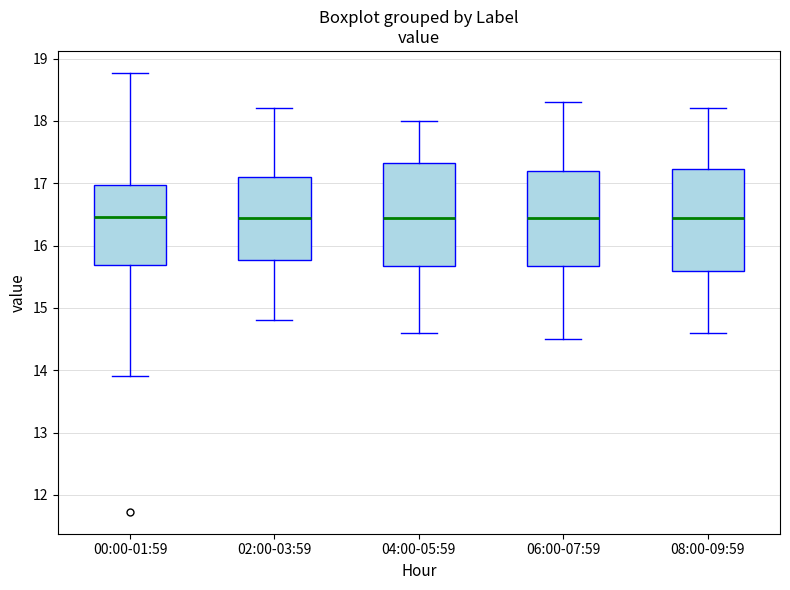

Reading left to right, transcribe this box plot: for each box, give where its median line is, the range the box spans, and where its two whiskers end, as read against the y-axis. The values are not printed on the chart, so give them approximately, as read against the axis.

00:00-01:59: median 16.5, box 15.7 to 17.0, whiskers 13.9 to 18.8
02:00-03:59: median 16.5, box 15.8 to 17.1, whiskers 14.8 to 18.2
04:00-05:59: median 16.5, box 15.7 to 17.3, whiskers 14.6 to 18.0
06:00-07:59: median 16.5, box 15.7 to 17.2, whiskers 14.5 to 18.3
08:00-09:59: median 16.5, box 15.6 to 17.2, whiskers 14.6 to 18.2